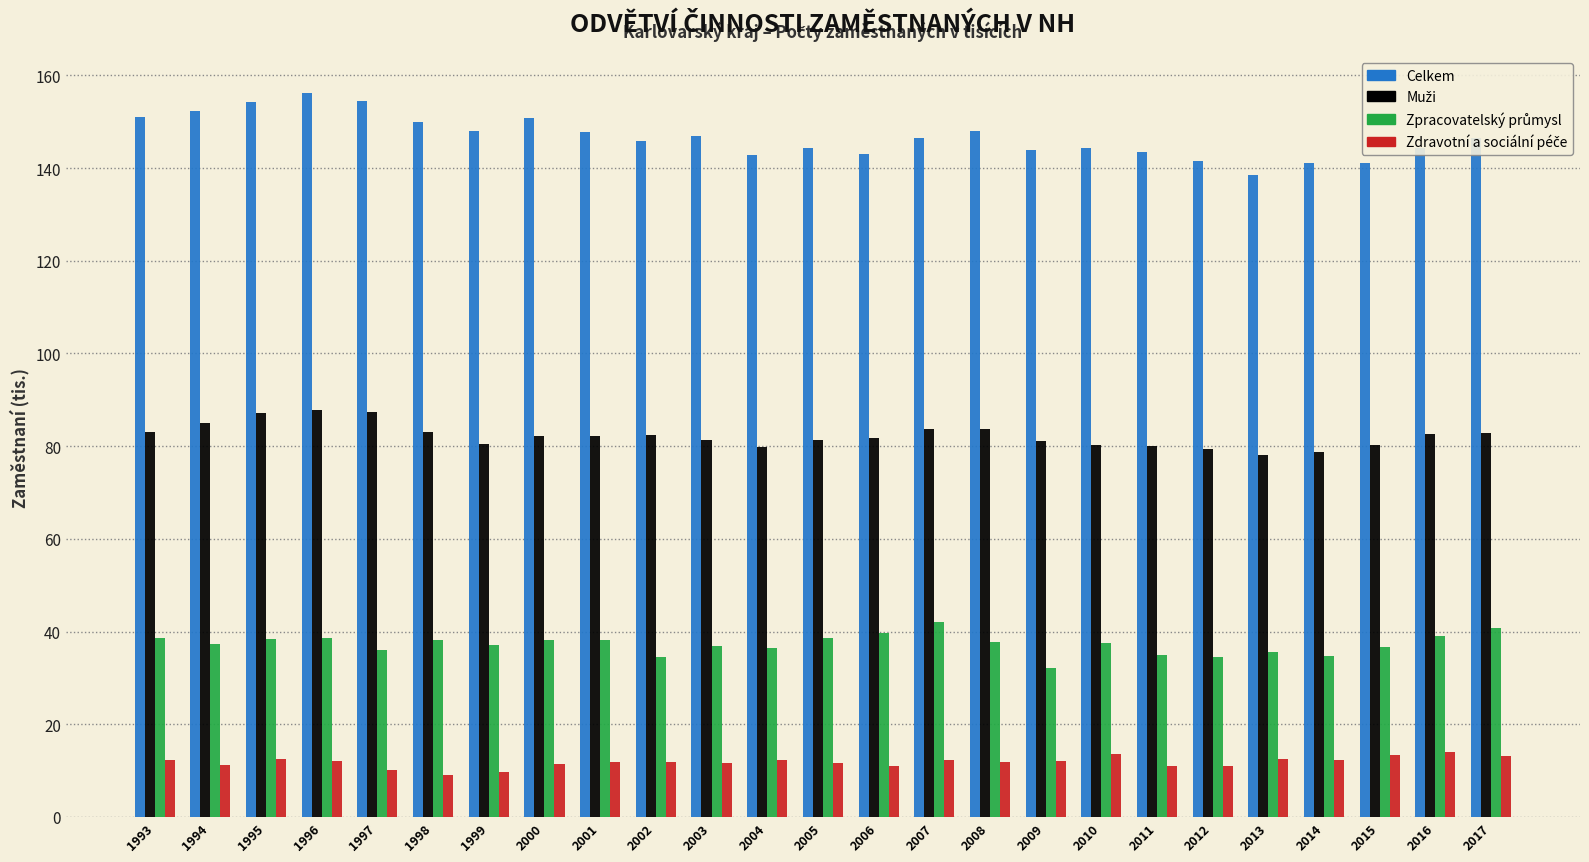

Which series has the widest spread of values?

Celkem